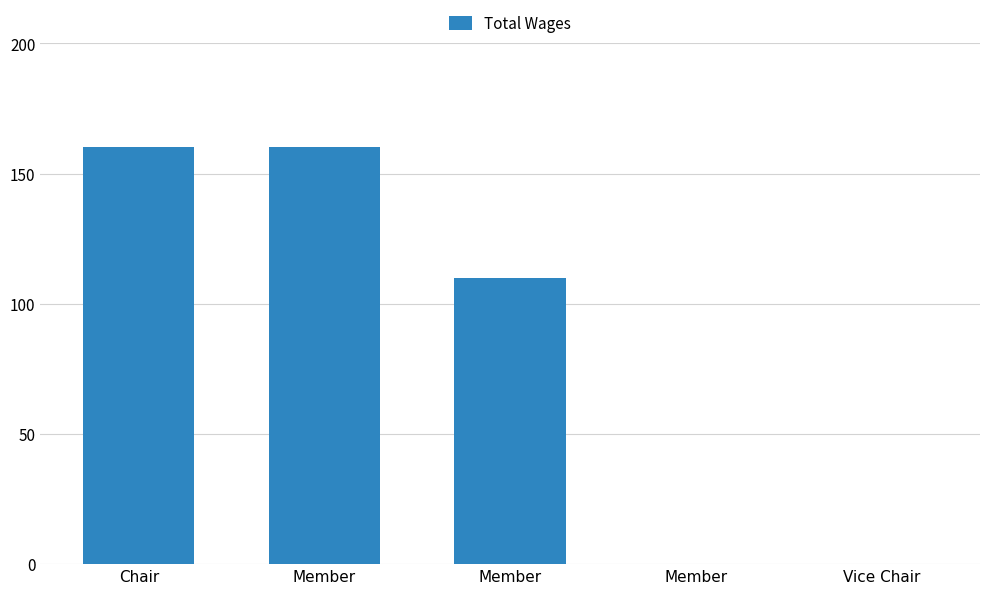

Rank the categories by value from lowest to highest.

Member, Vice Chair, Member, Chair, Member